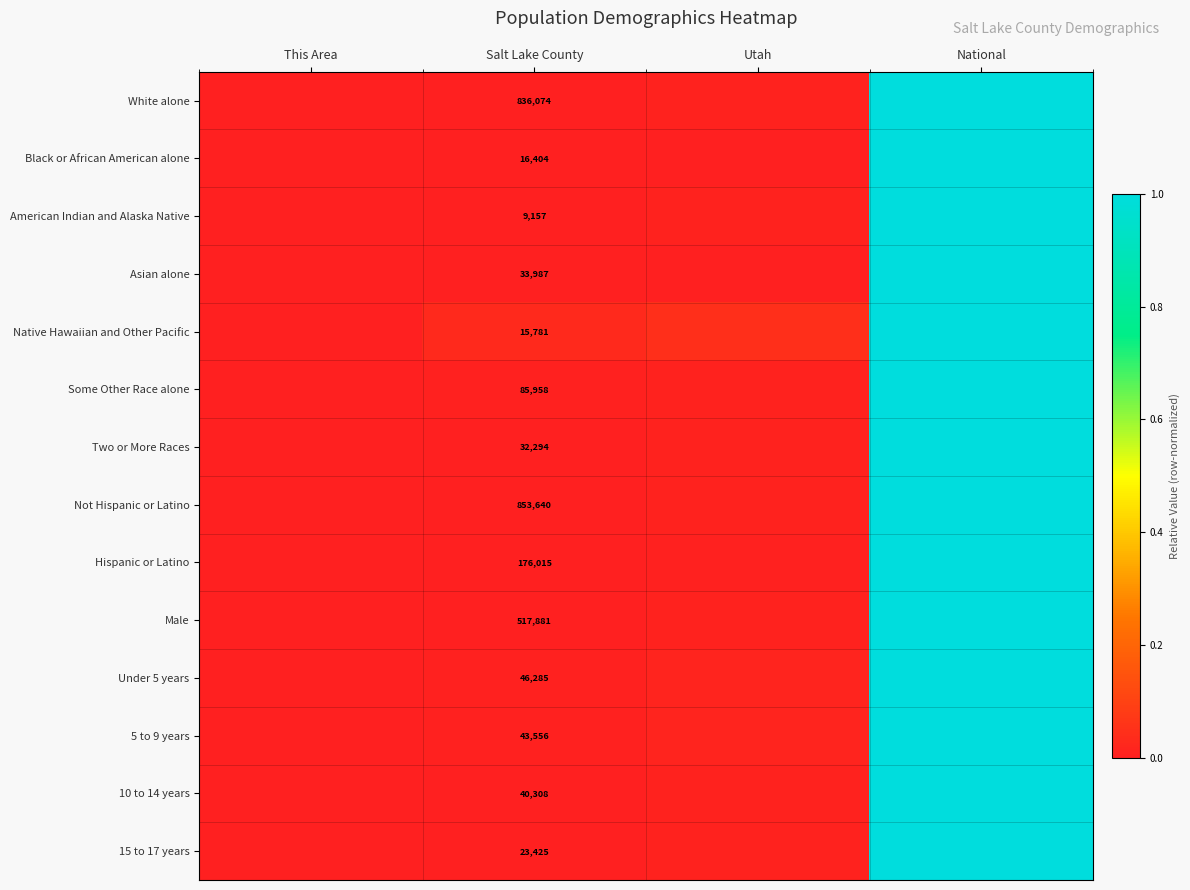

The value of Under 5 years at This Area is 0.0. True or false?

True